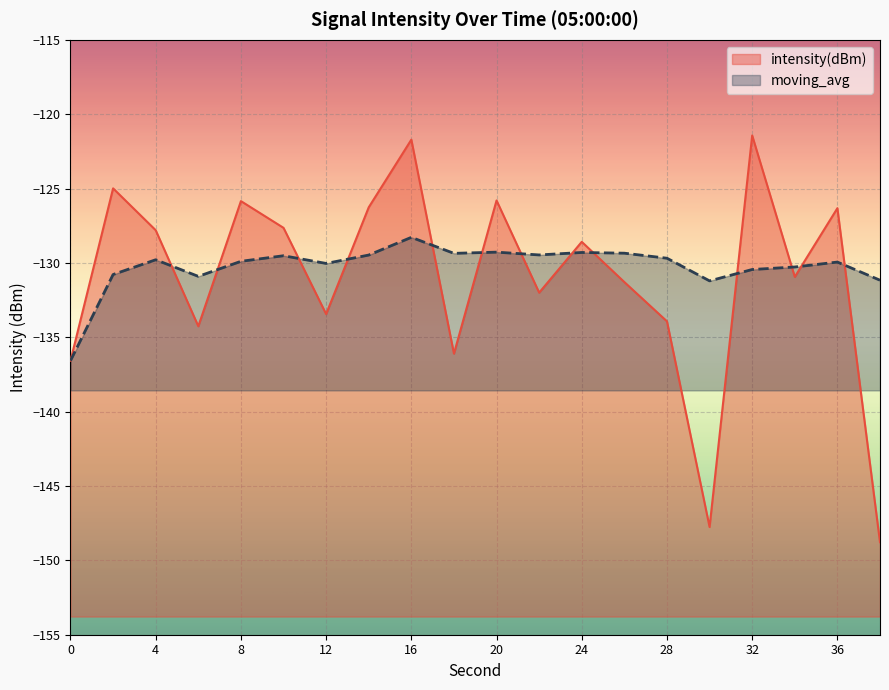

The moving_avg series shows -131.2 at 38. True or false?

True